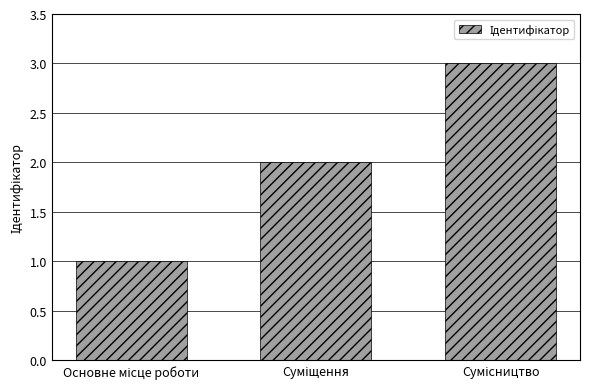

What is the sum of all values?

6